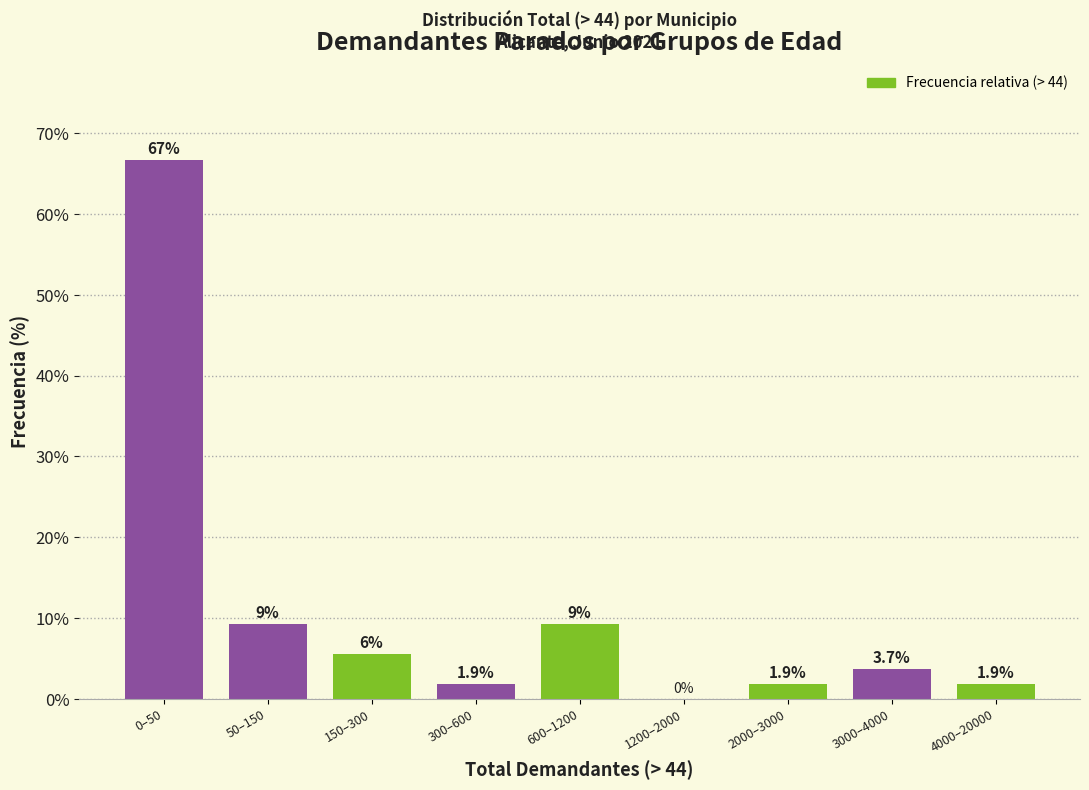

At which label does the data first exceed 3?

0–50